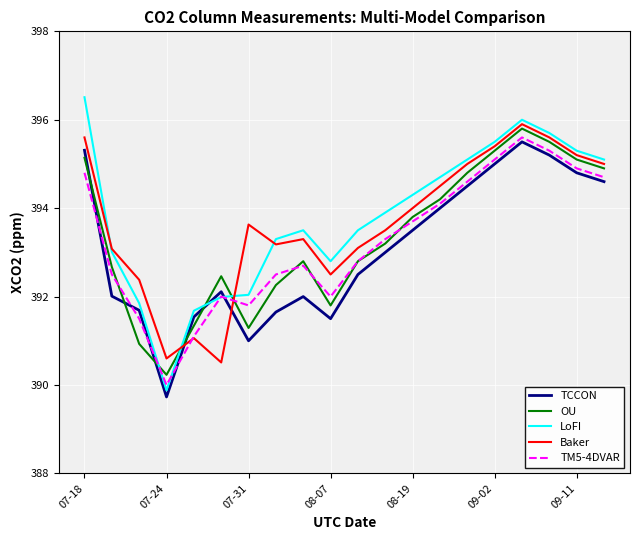

What is the maximum value for TCCON?

395.5